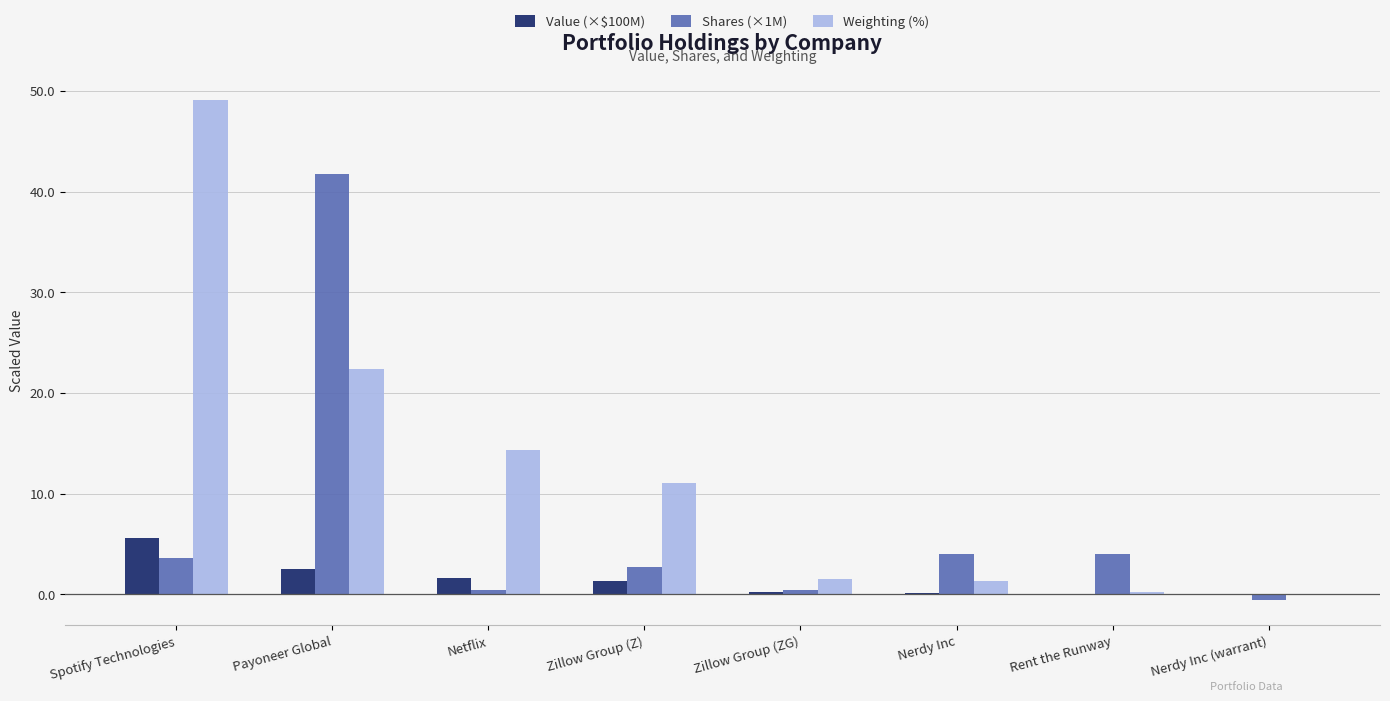

What is the sum of all Shares (×1M) values?

56.2